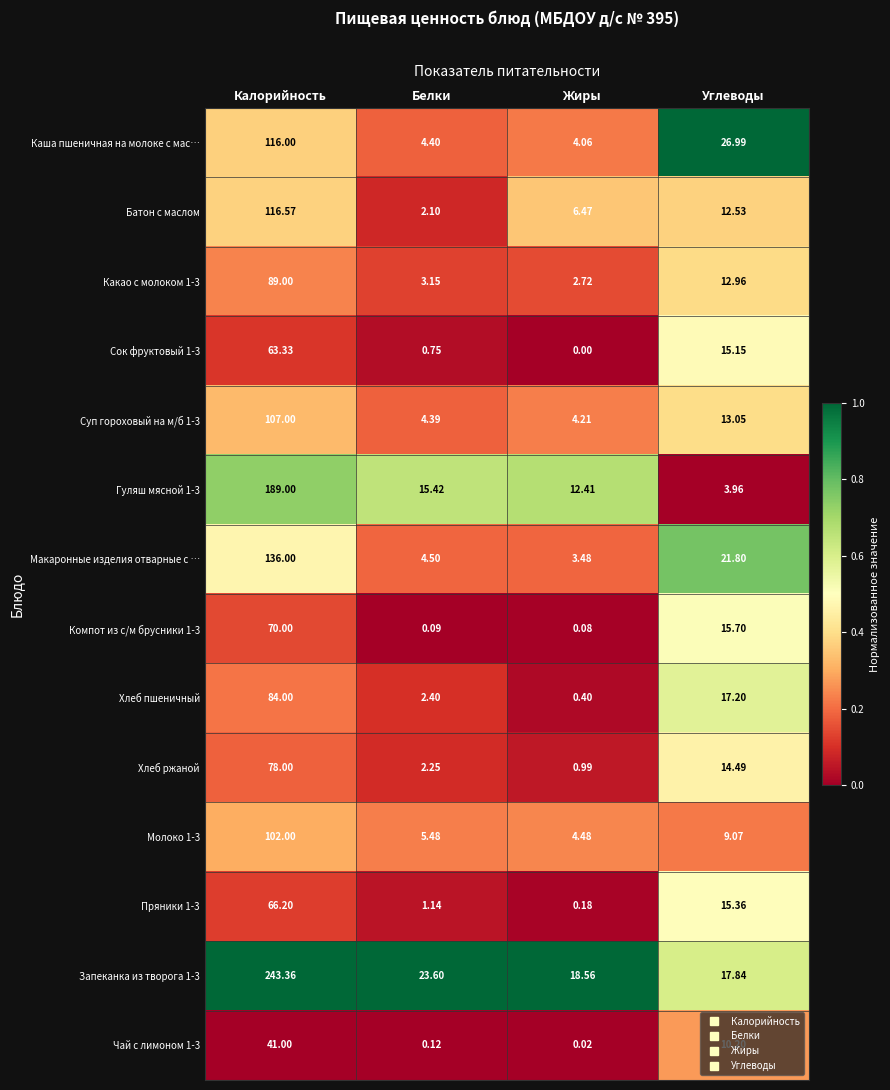

What is the spread (max minus min) of values at Углеводы?

23.0